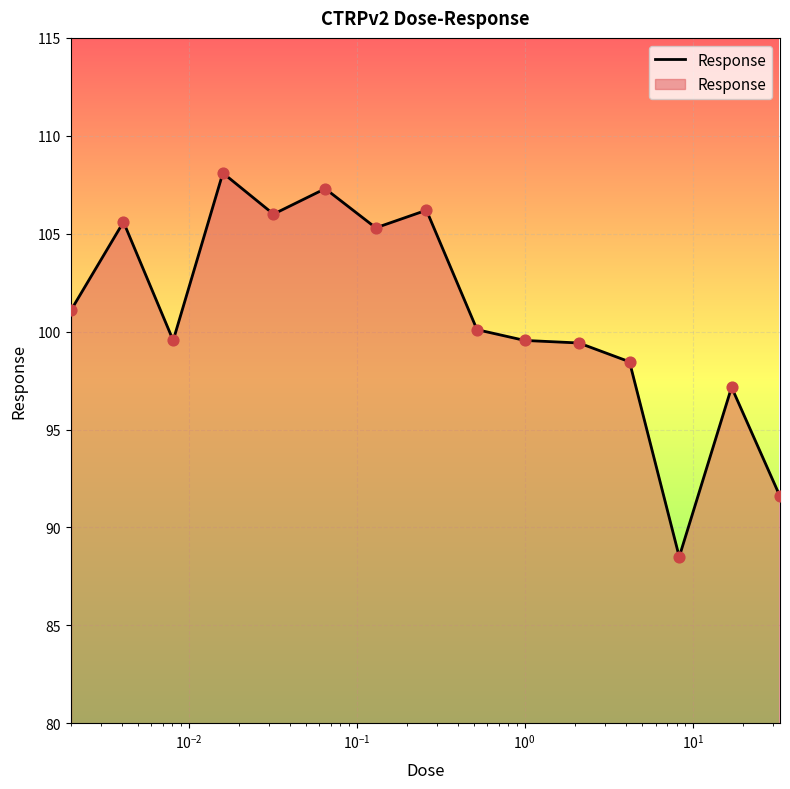

What is the minimum value shown in the chart?

88.5